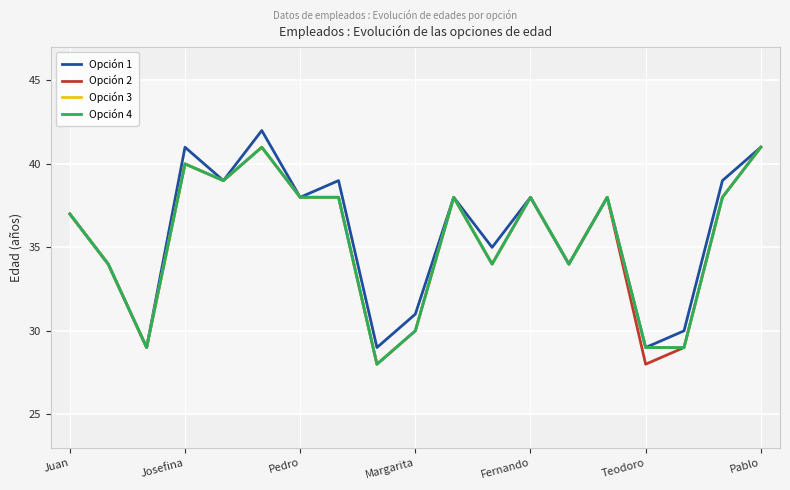

True or false: Opción 4 has a value of 58 at Juan.

False